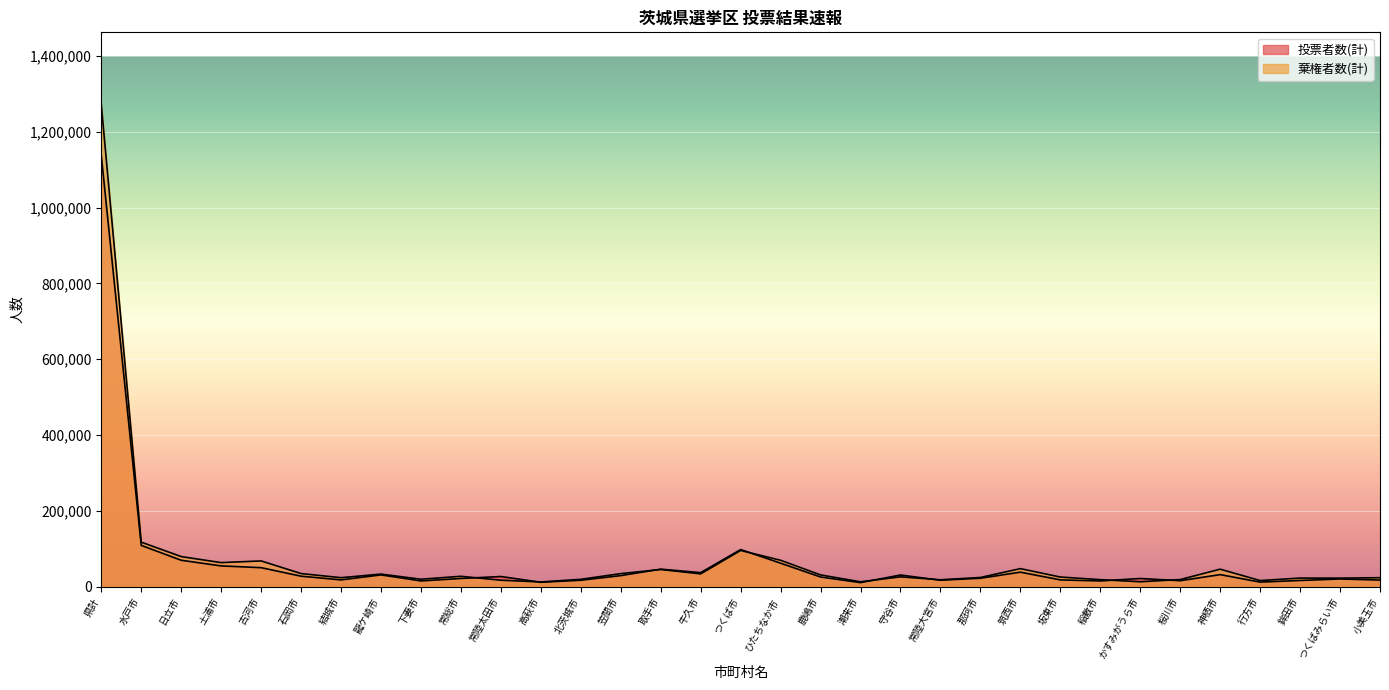

Does the chart display data point markers on the line(s)?

No